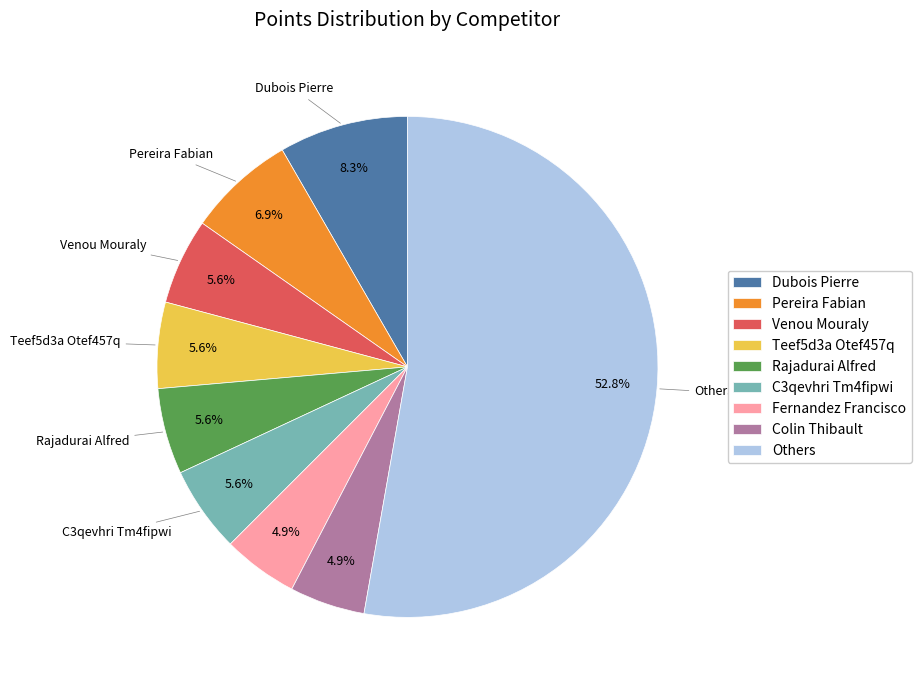

To the nearest percent, what portion does Venou Mouraly represent?

6%